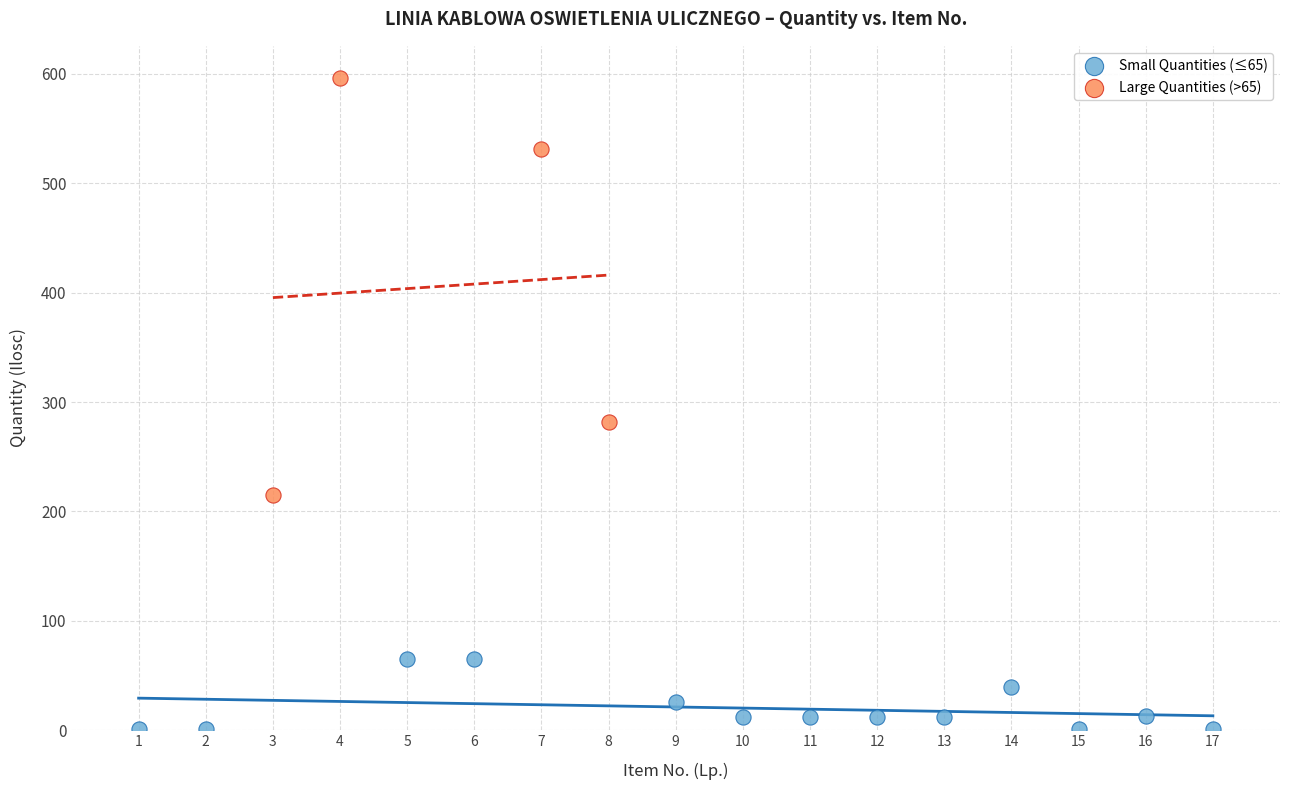

Which series reaches the minimum Y coordinate?

Small Quantities (≤65)